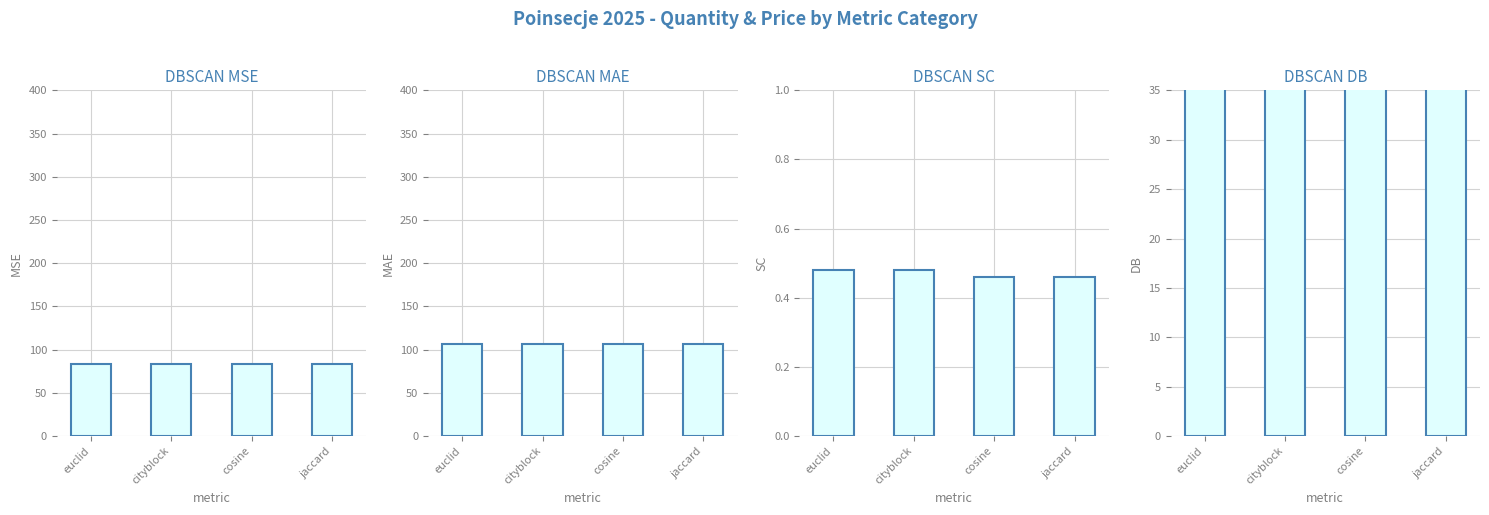

The value of DBSCAN SC at cityblock is 0.5. True or false?

True